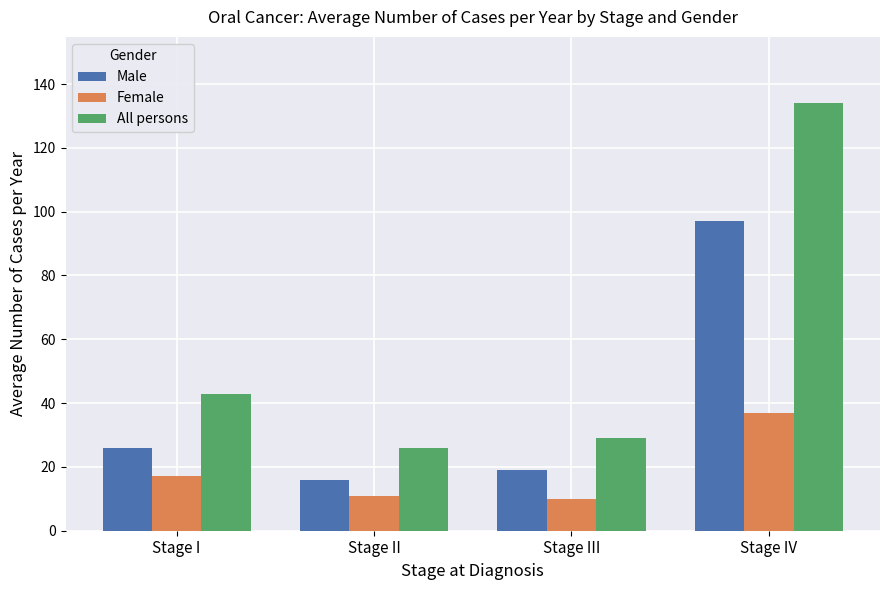

What position from the left is Stage I?

1